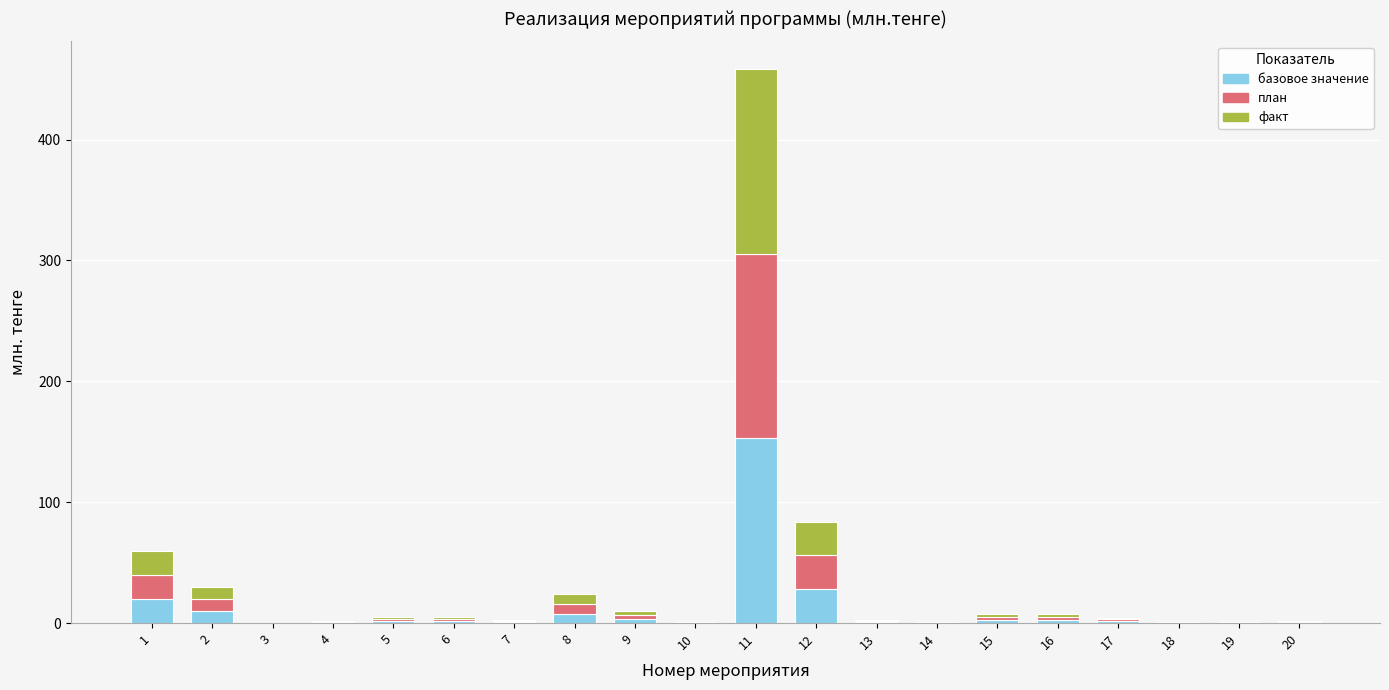

What is the sum of all базовое значение values?

235.7